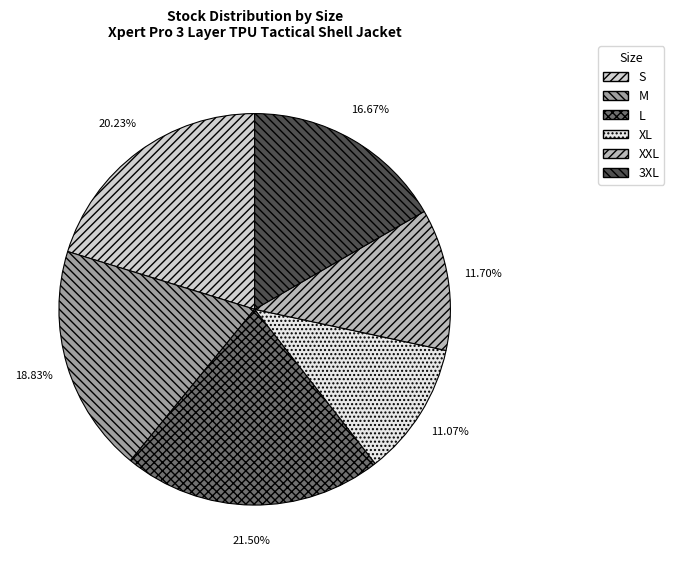

What is the ratio of the value at M to the value at XXL?

1.6